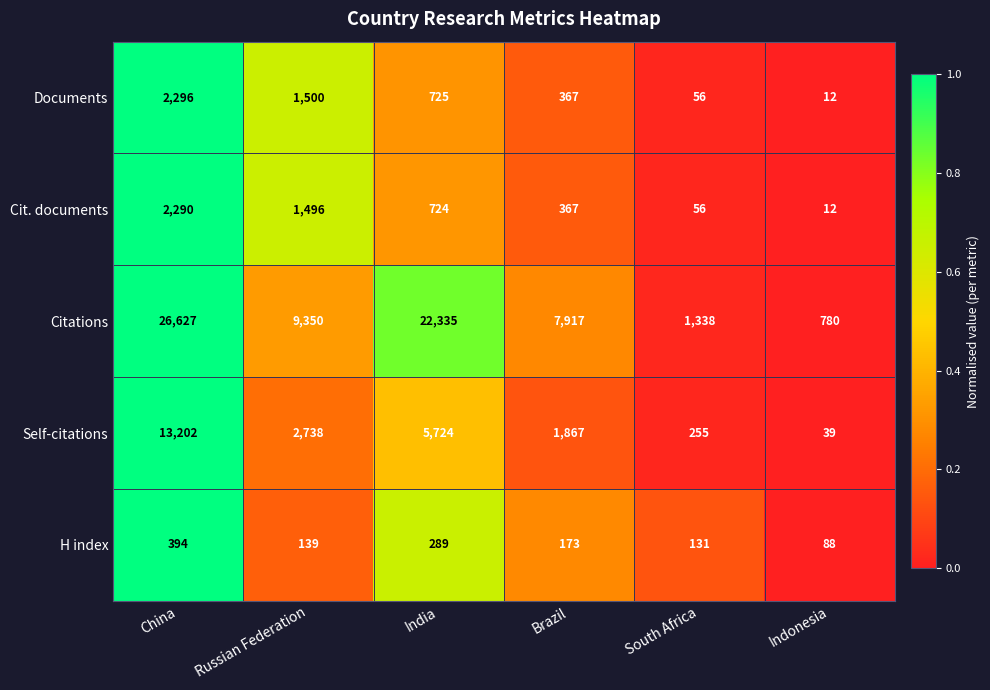

What is the average value of the Citations series?

11391